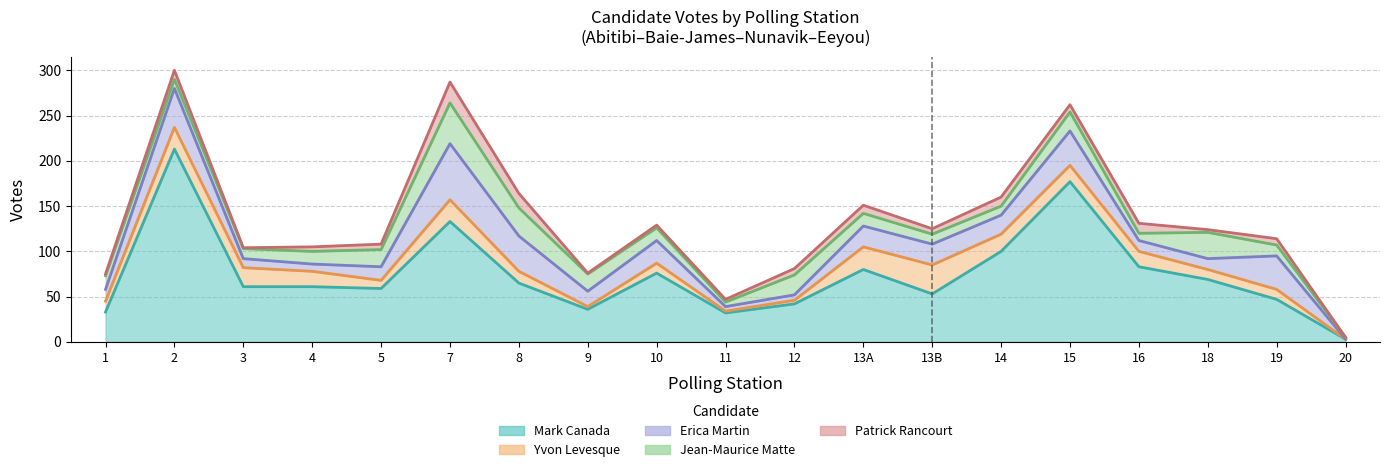

True or false: Jean-Maurice Matte and Yvon Levesque cross at least once.

True